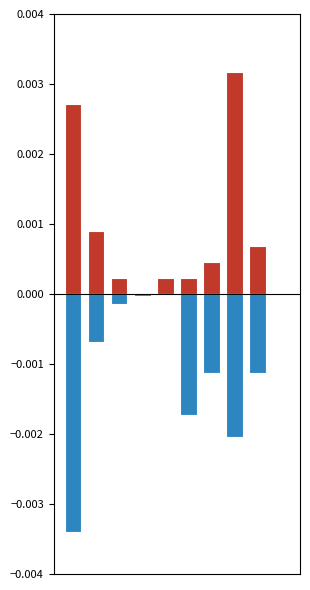

At which label is Жиры closest to 0?

4